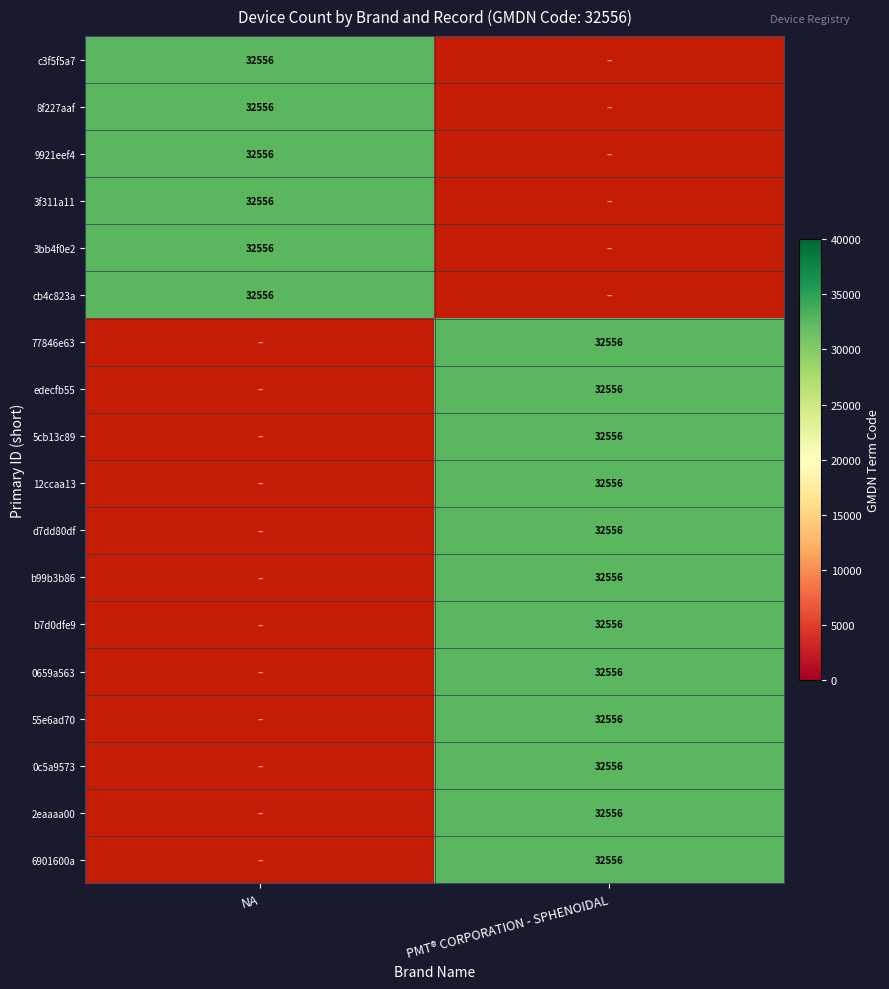

Which category has the lowest value in the c3f5f5a7 series?

NA